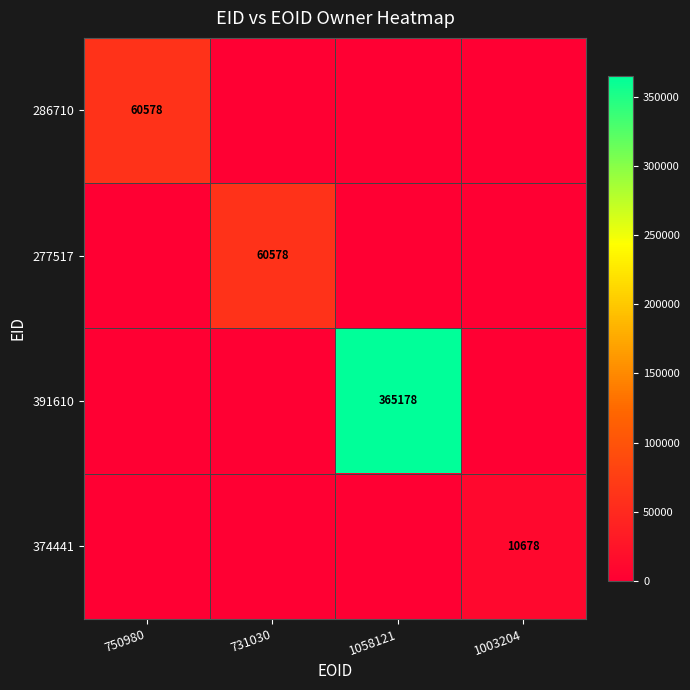

At which category does the chart reach its peak across all series?

1058121